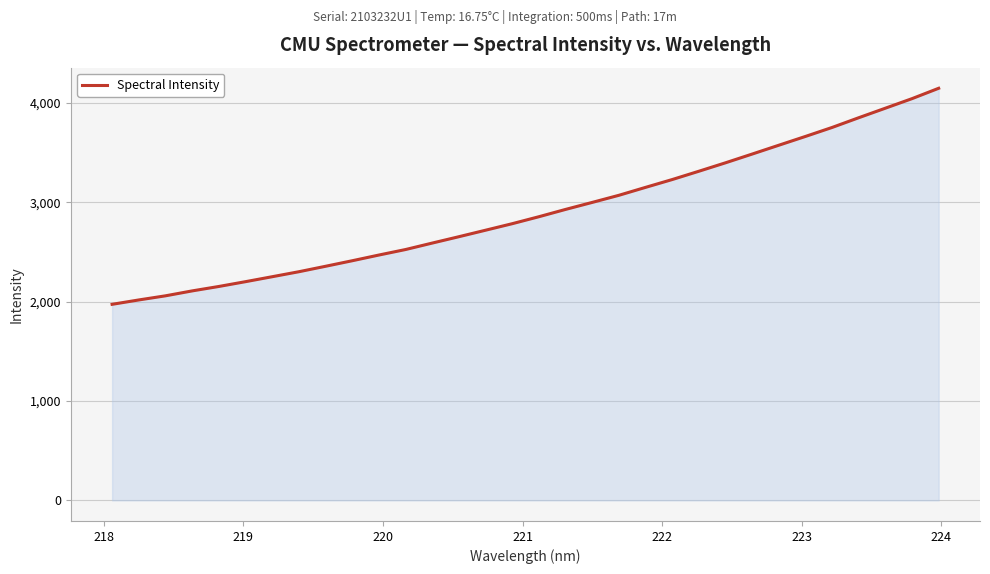

What is the smallest value displayed?

1973.0